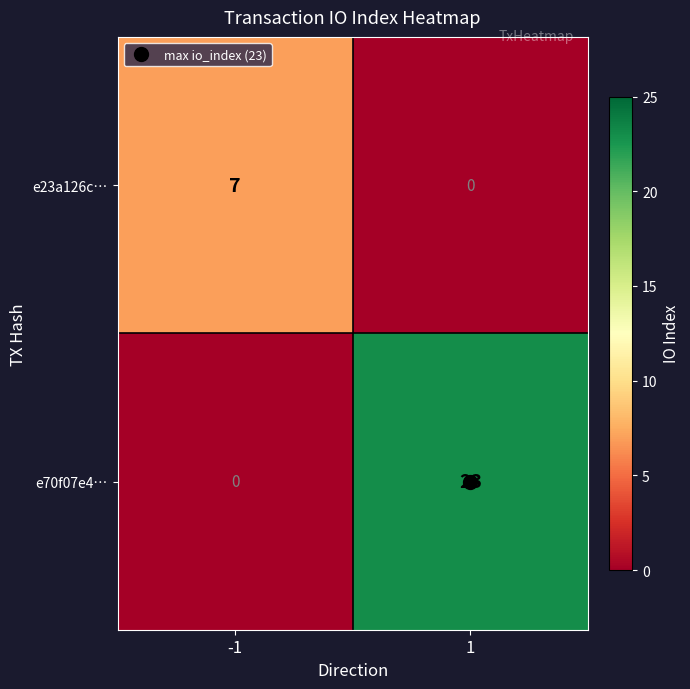

Rank the series by their average value, from highest to lowest.

e70f07e4…, e23a126c…